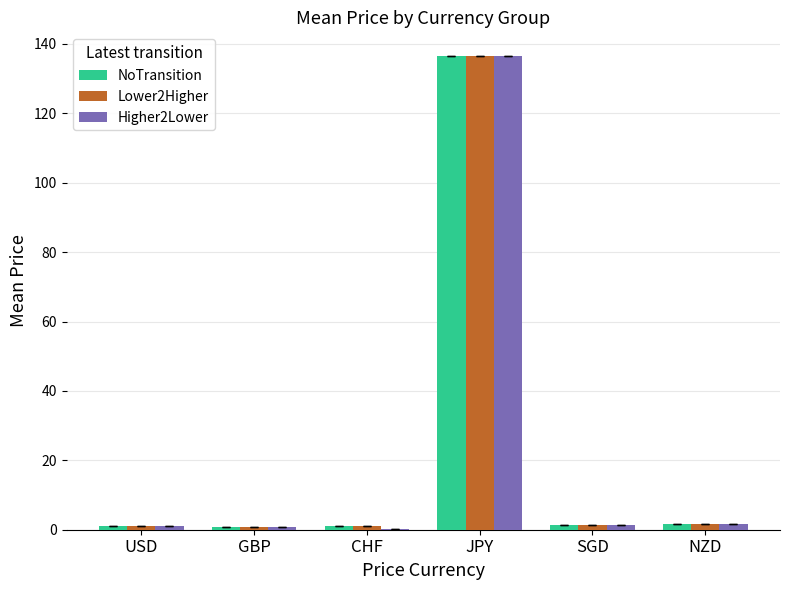

Read the Higher2Lower value at GBP.

0.8